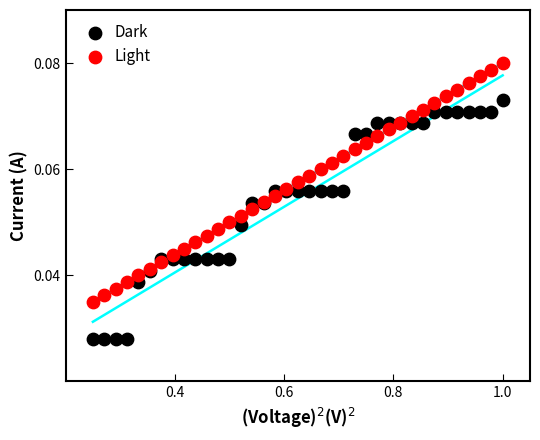

Which series contains the lowest Y value?

Dark